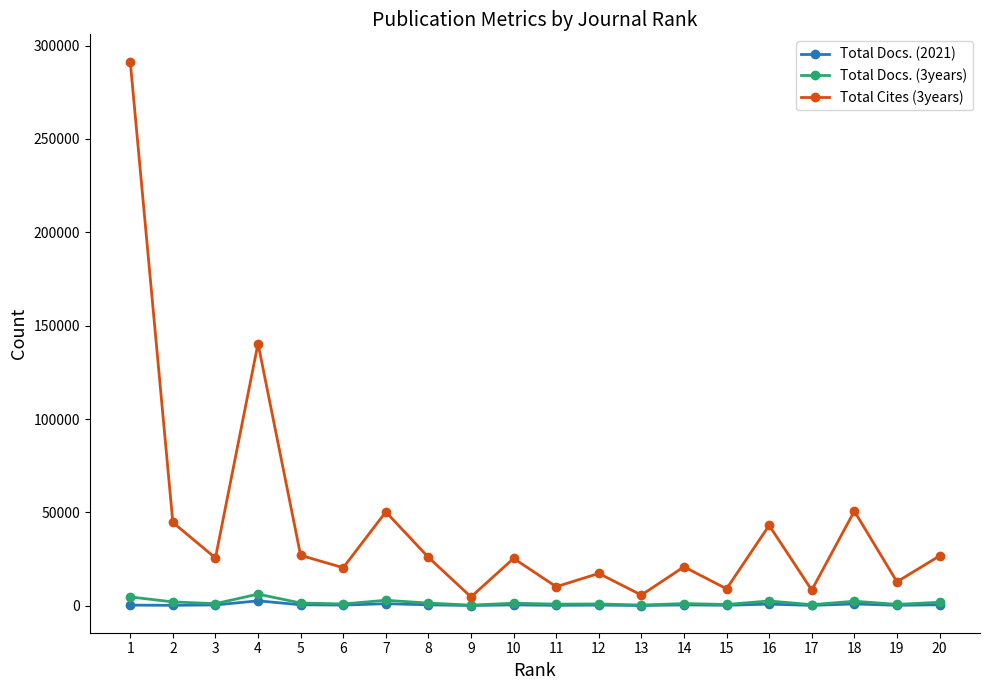

What is the approximate value of Total Docs. (2021) at 16?

845